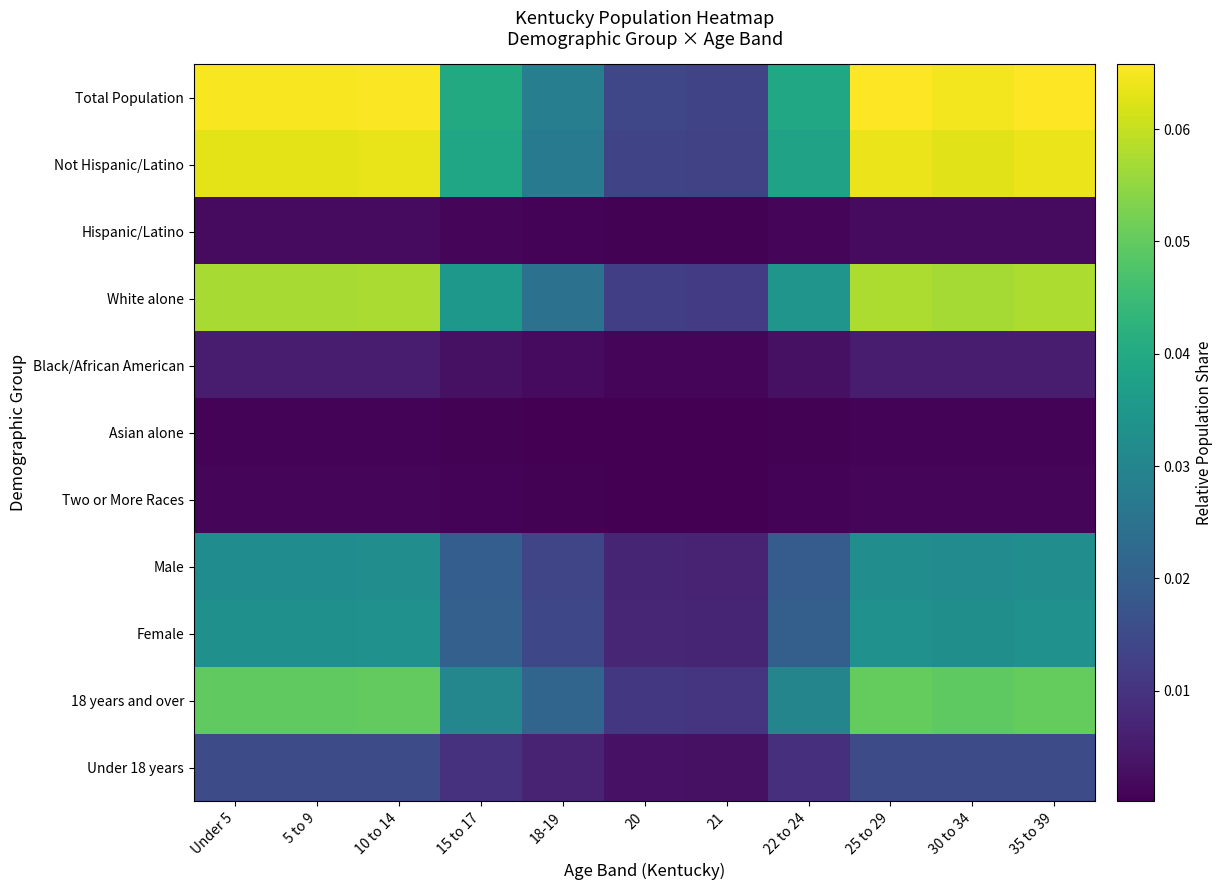

Reading left to right, transcribe all the data shown in this chart.

Total Population: Under 5=0.1	5 to 9=0.1	10 to 14=0.1	15 to 17=0.0	18-19=0.0	20=0.0	21=0.0	22 to 24=0.0	25 to 29=0.1	30 to 34=0.1	35 to 39=0.1
Not Hispanic/Latino: Under 5=0.1	5 to 9=0.1	10 to 14=0.1	15 to 17=0.0	18-19=0.0	20=0.0	21=0.0	22 to 24=0.0	25 to 29=0.1	30 to 34=0.1	35 to 39=0.1
Hispanic/Latino: Under 5=0.0	5 to 9=0.0	10 to 14=0.0	15 to 17=0.0	18-19=0.0	20=0.0	21=0.0	22 to 24=0.0	25 to 29=0.0	30 to 34=0.0	35 to 39=0.0
White alone: Under 5=0.1	5 to 9=0.1	10 to 14=0.1	15 to 17=0.0	18-19=0.0	20=0.0	21=0.0	22 to 24=0.0	25 to 29=0.1	30 to 34=0.1	35 to 39=0.1
Black/African American: Under 5=0.0	5 to 9=0.0	10 to 14=0.0	15 to 17=0.0	18-19=0.0	20=0.0	21=0.0	22 to 24=0.0	25 to 29=0.0	30 to 34=0.0	35 to 39=0.0
Asian alone: Under 5=0.0	5 to 9=0.0	10 to 14=0.0	15 to 17=0.0	18-19=0.0	20=0.0	21=0.0	22 to 24=0.0	25 to 29=0.0	30 to 34=0.0	35 to 39=0.0
Two or More Races: Under 5=0.0	5 to 9=0.0	10 to 14=0.0	15 to 17=0.0	18-19=0.0	20=0.0	21=0.0	22 to 24=0.0	25 to 29=0.0	30 to 34=0.0	35 to 39=0.0
Male: Under 5=0.0	5 to 9=0.0	10 to 14=0.0	15 to 17=0.0	18-19=0.0	20=0.0	21=0.0	22 to 24=0.0	25 to 29=0.0	30 to 34=0.0	35 to 39=0.0
Female: Under 5=0.0	5 to 9=0.0	10 to 14=0.0	15 to 17=0.0	18-19=0.0	20=0.0	21=0.0	22 to 24=0.0	25 to 29=0.0	30 to 34=0.0	35 to 39=0.0
18 years and over: Under 5=0.0	5 to 9=0.0	10 to 14=0.1	15 to 17=0.0	18-19=0.0	20=0.0	21=0.0	22 to 24=0.0	25 to 29=0.1	30 to 34=0.0	35 to 39=0.1
Under 18 years: Under 5=0.0	5 to 9=0.0	10 to 14=0.0	15 to 17=0.0	18-19=0.0	20=0.0	21=0.0	22 to 24=0.0	25 to 29=0.0	30 to 34=0.0	35 to 39=0.0